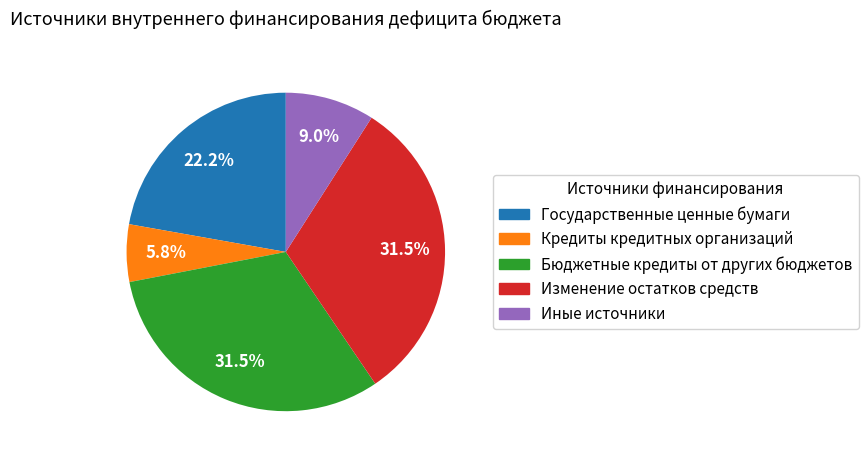

Which slice is the smallest?

Кредиты кредитных организаций